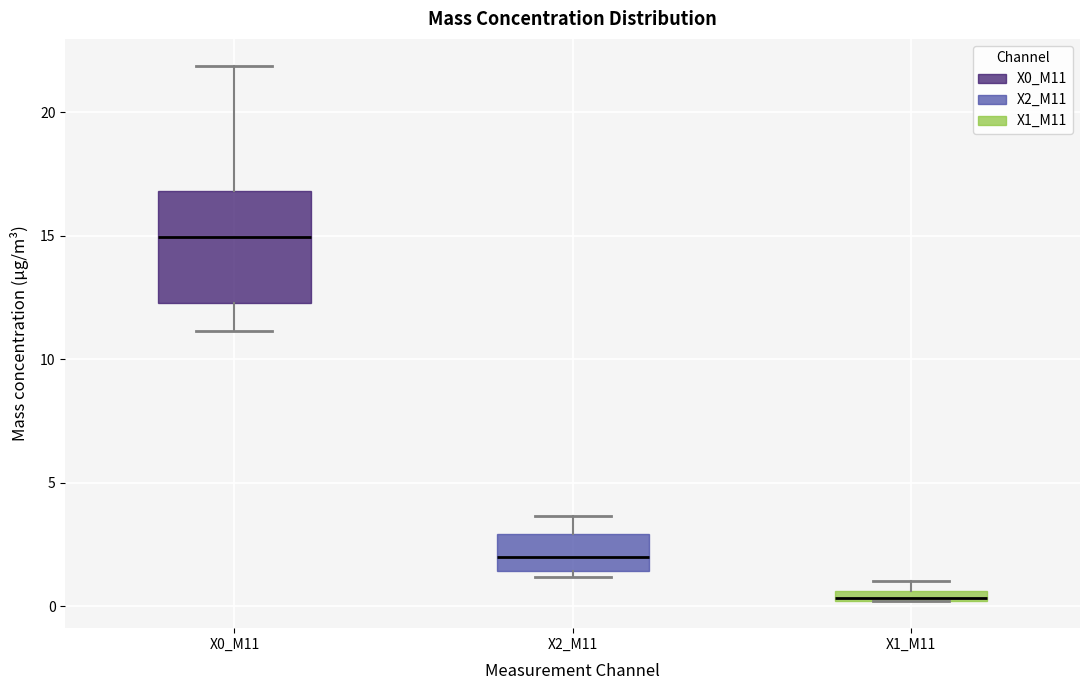

Where does the median line of the box for X2_M11 sit on the y-axis? The values are not printed on the chart, so give them approximately, as read against the axis.

2.0